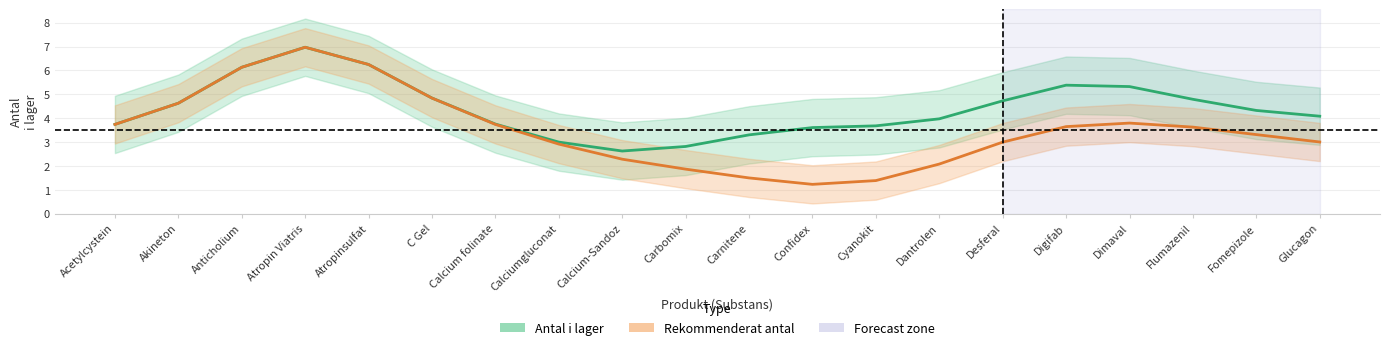

What is the difference between the second highest and minimum values in the Rekommenderat antal series?

5.0